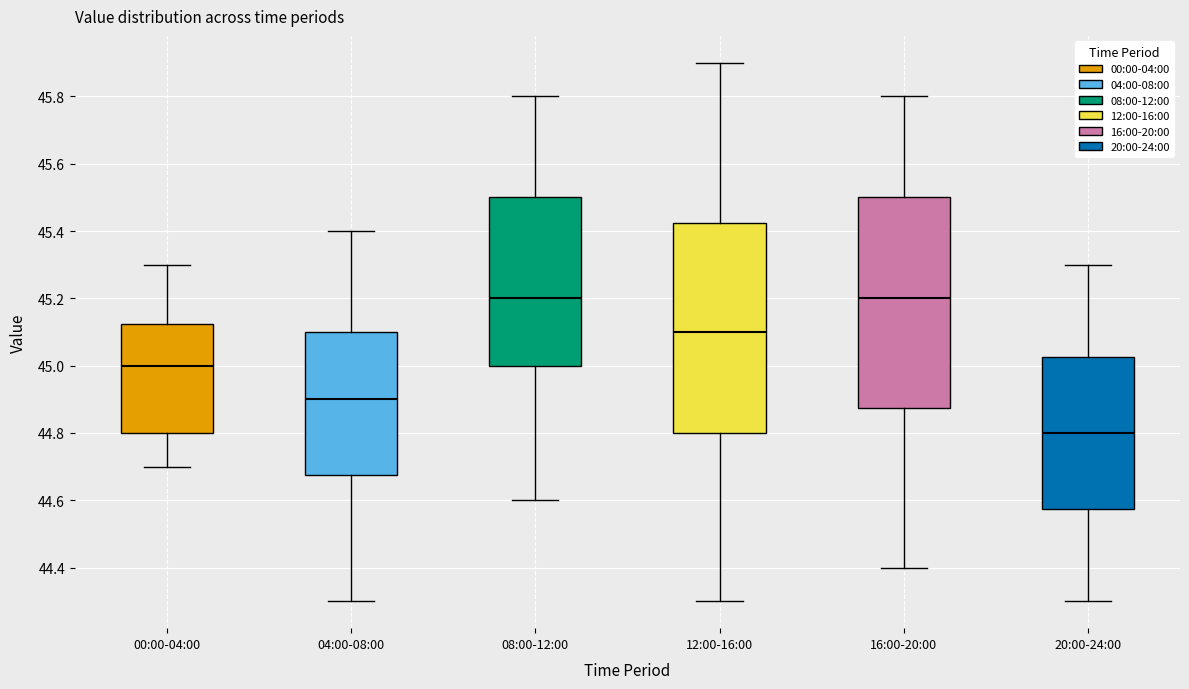

Reading left to right, read every box against the y-axis: the position of its median line, the range the box covers, and the ends of its whiskers. The values are not printed on the chart, so give them approximately, as read against the axis.

00:00-04:00: median 45.00, box 44.80 to 45.12, whiskers 44.70 to 45.30
04:00-08:00: median 44.90, box 44.68 to 45.10, whiskers 44.30 to 45.40
08:00-12:00: median 45.20, box 45.00 to 45.50, whiskers 44.60 to 45.80
12:00-16:00: median 45.10, box 44.80 to 45.42, whiskers 44.30 to 45.90
16:00-20:00: median 45.20, box 44.88 to 45.50, whiskers 44.40 to 45.80
20:00-24:00: median 44.80, box 44.58 to 45.02, whiskers 44.30 to 45.30